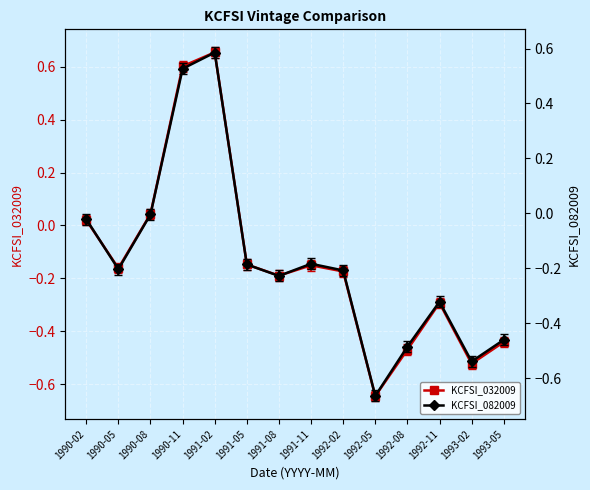

What is the total value across all series at 1993-02?

-1.1